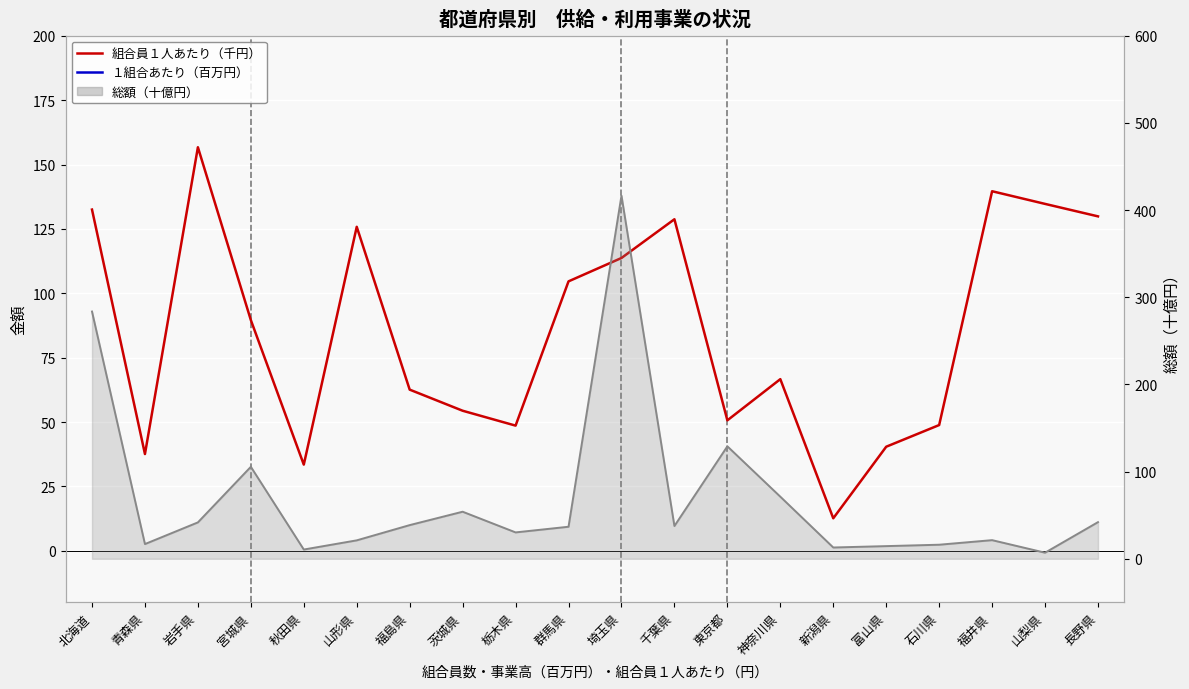

Is it true that 総額（十億円） equals 21.2 at 山形県?

True